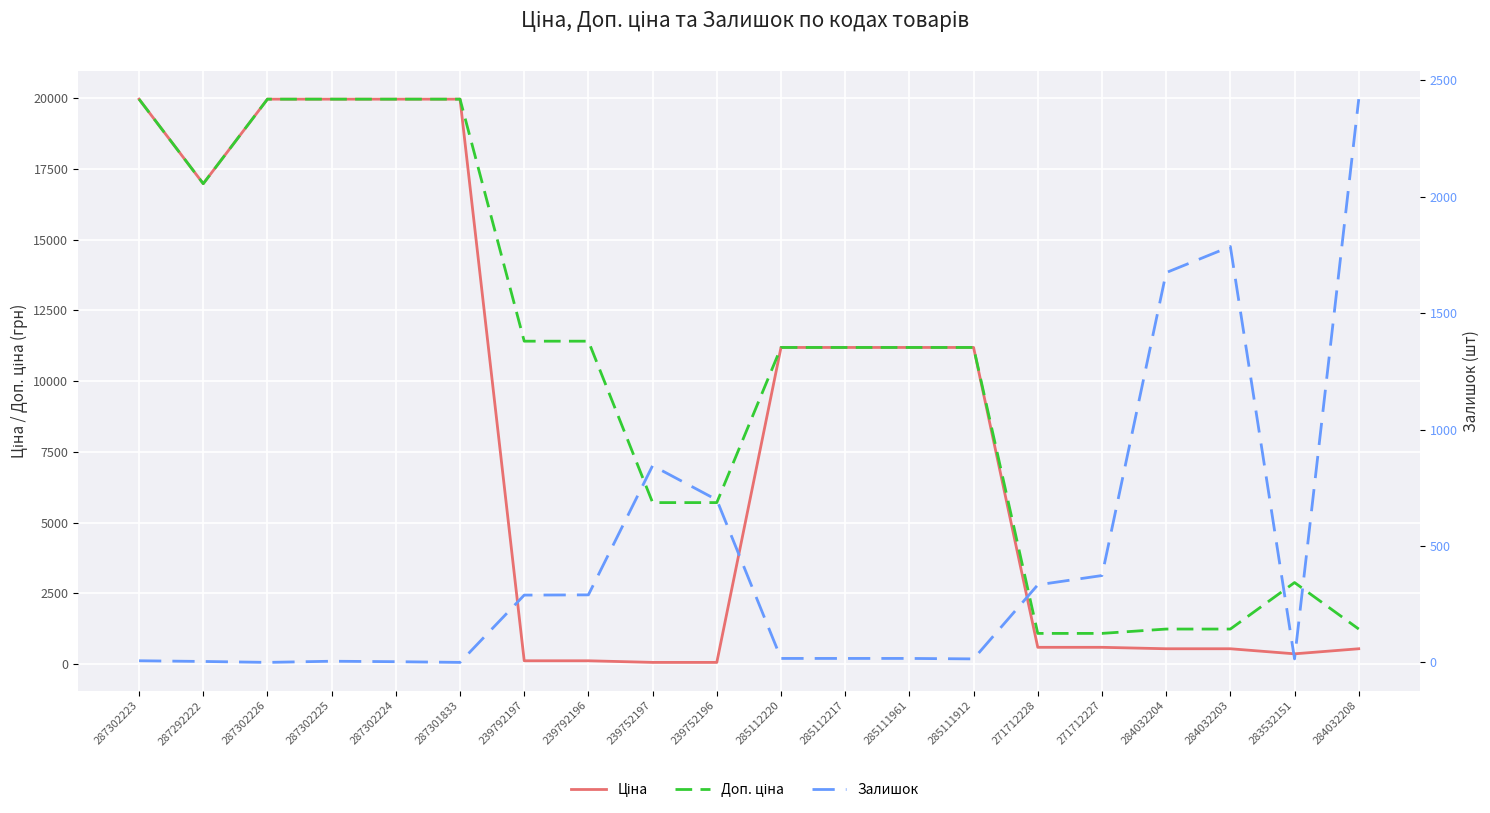

How many intersections are there between Залишок and Доп. ціна?

3